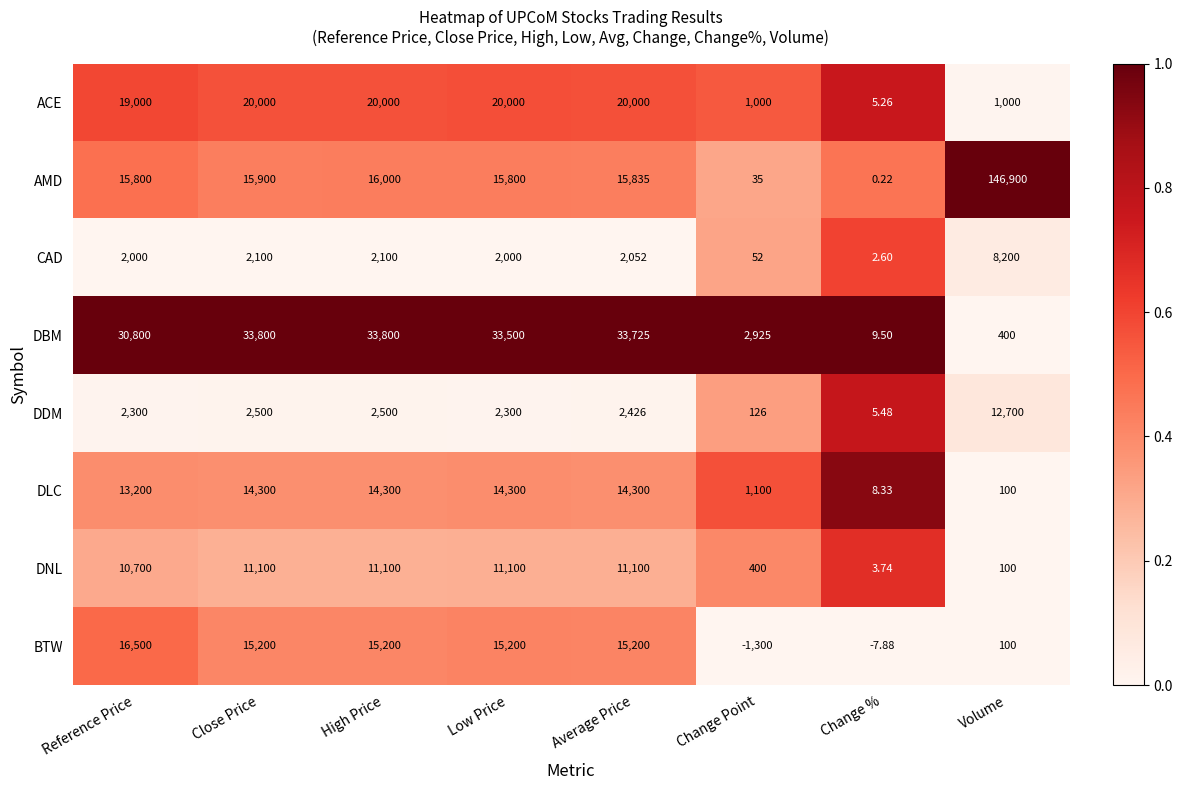

At Close Price, list the series in order from largest to smallest.

DBM, ACE, AMD, BTW, DLC, DNL, DDM, CAD